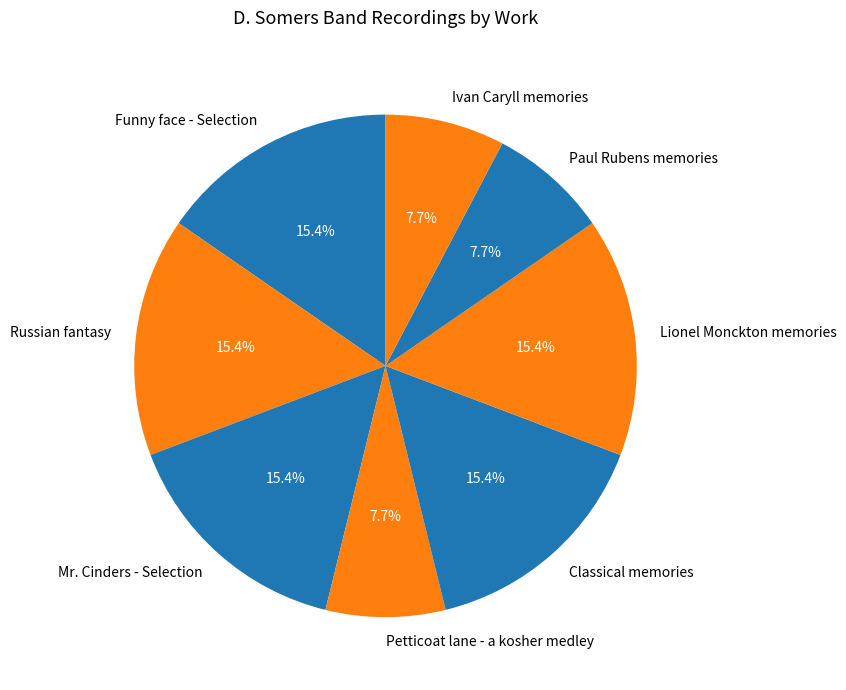

Count the number of slices in the pie.

8